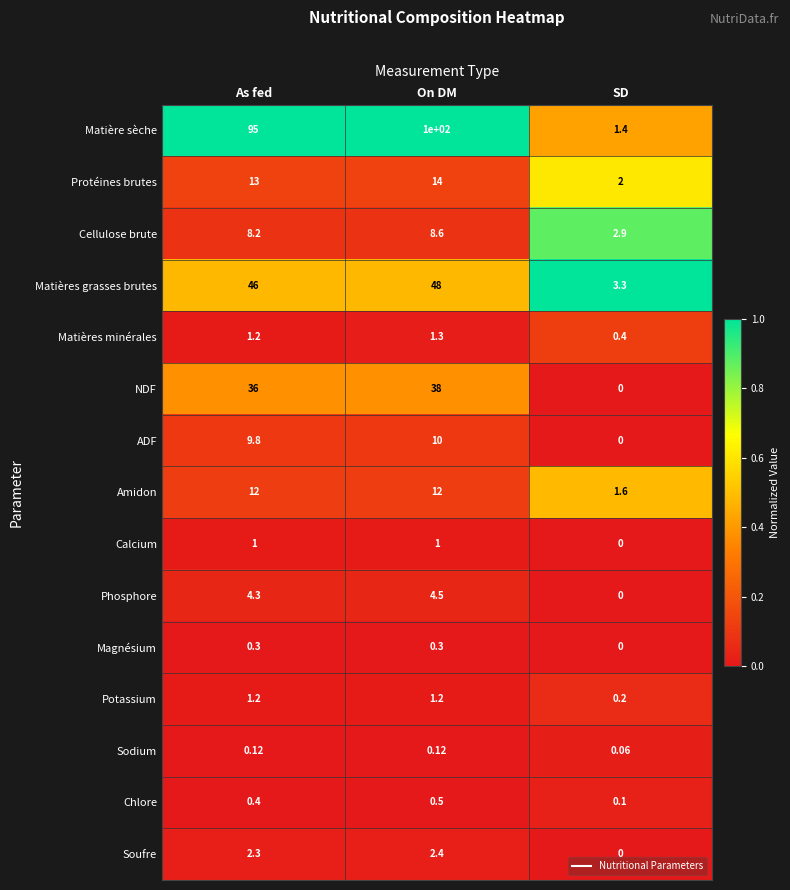

Which series has the largest total across all categories?

Matière sèche